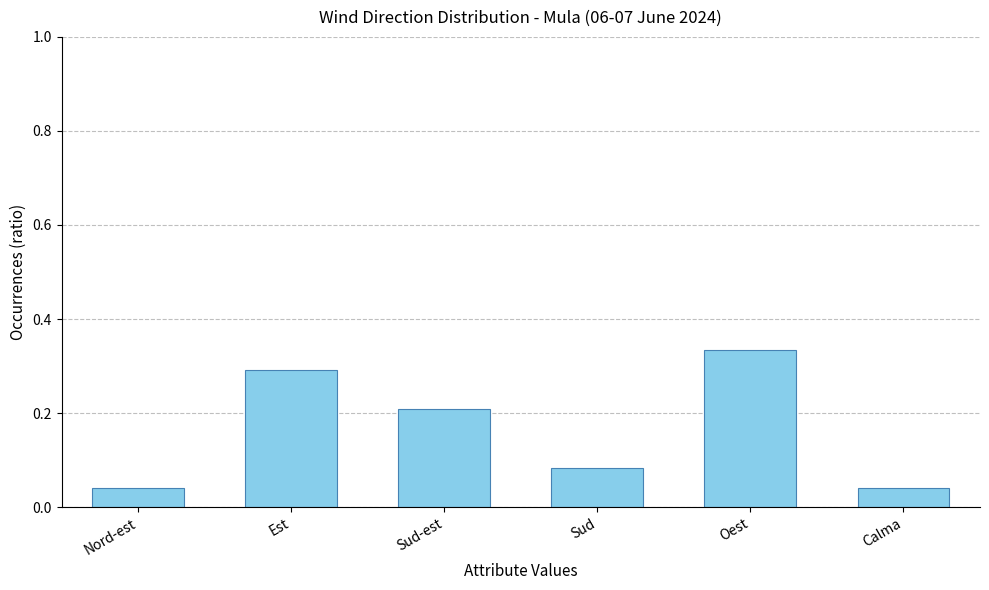

What position from the right is Calma?

1